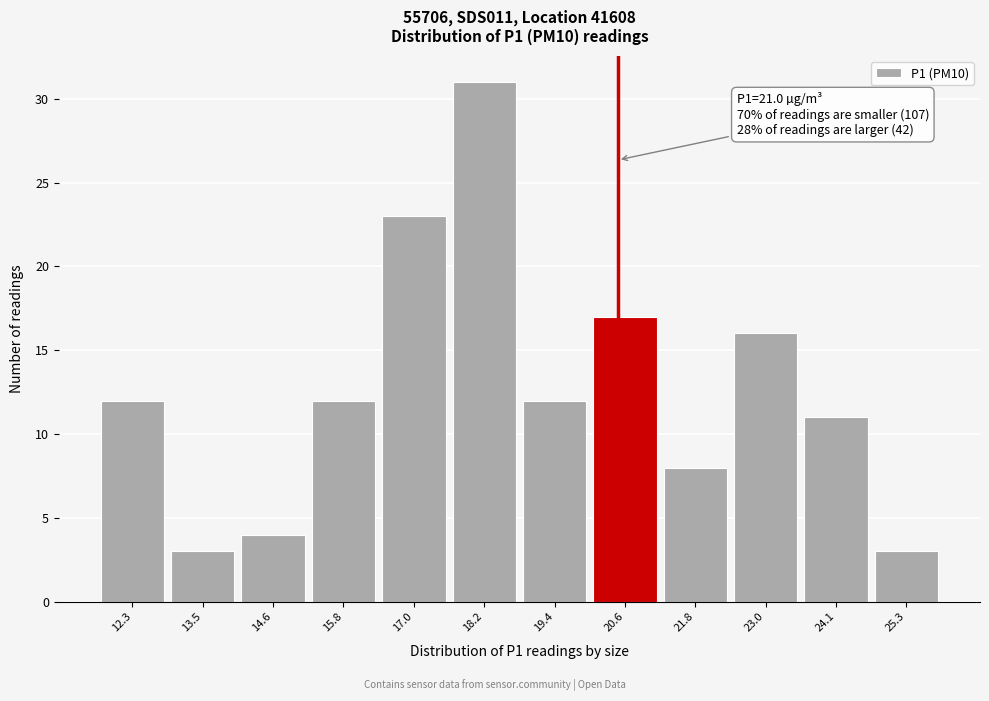

Reading left to right, transcribe all the data shown in this chart.

12	3	4	12	23	31	12	17	8	16	11	3